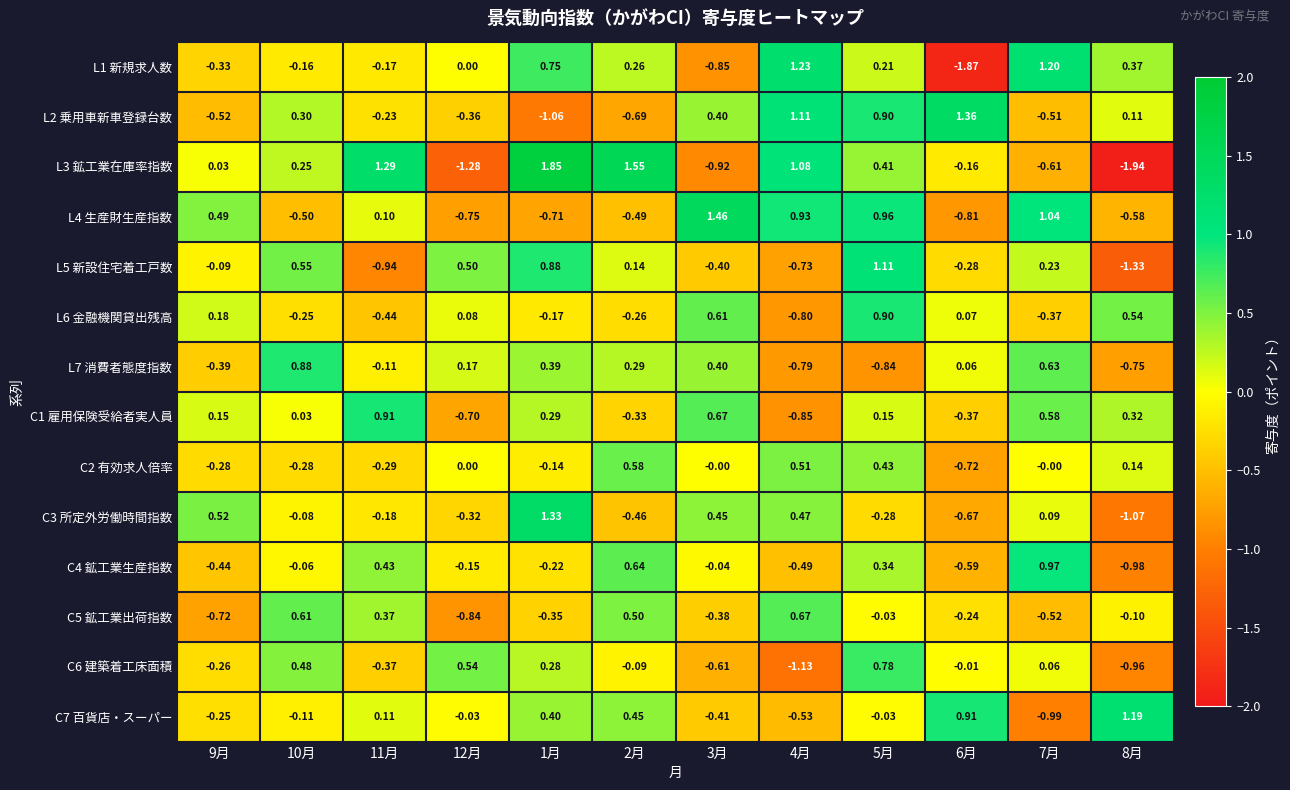

Is the value of L7 消費者態度指数 at 10月 greater than the value of C4 鉱工業生産指数 at 4月?

Yes